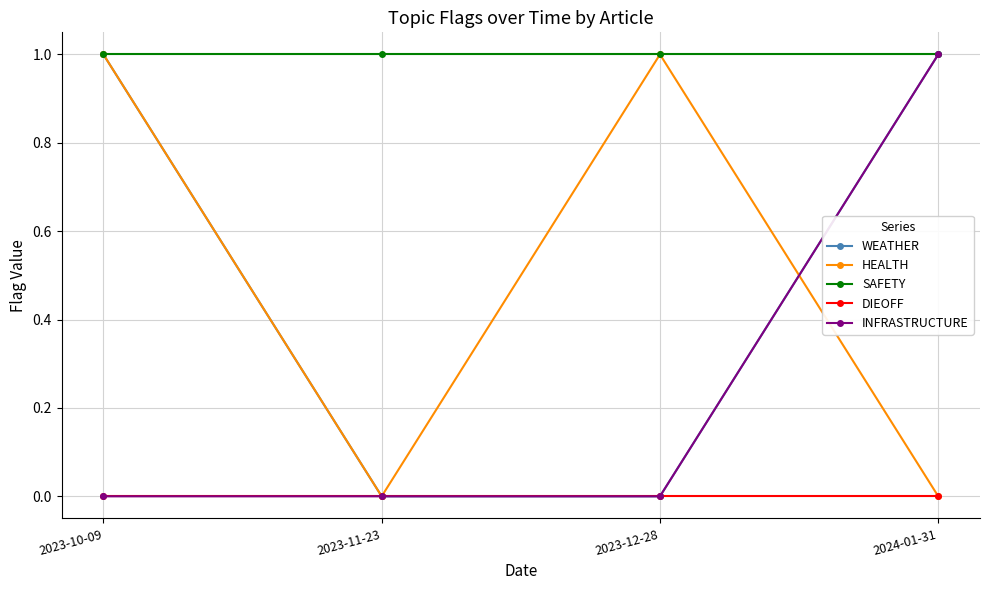

What is the difference between the maximum and minimum values in the HEALTH series?

1